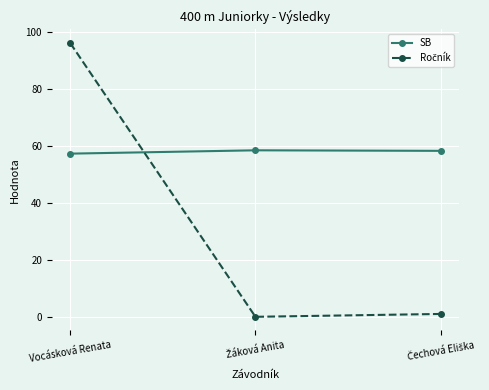

Read the SB value at Vocásková Renata.

57.2